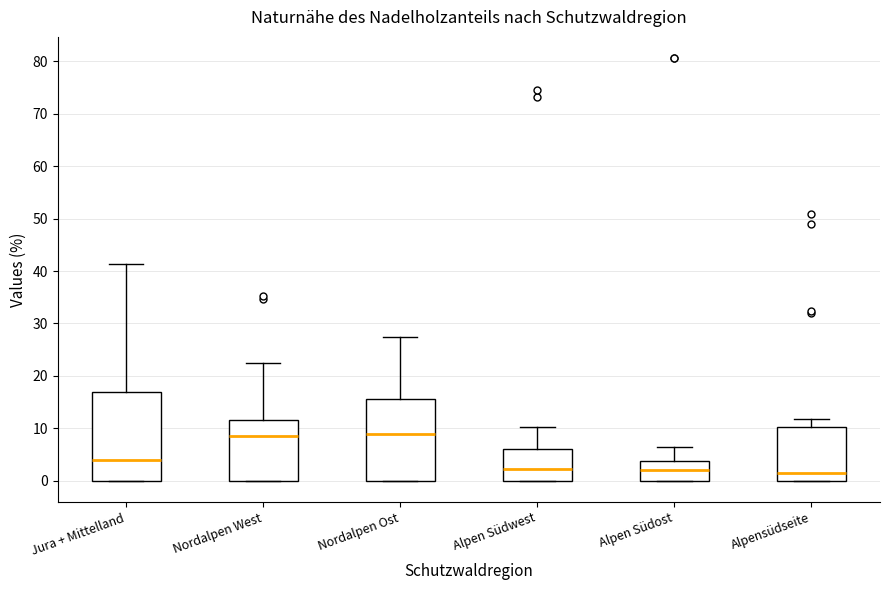

Reading left to right, transcribe this box plot: for each box, give where its median line is, the range the box spans, and where its two whiskers end, as read against the y-axis. The values are not printed on the chart, so give them approximately, as read against the axis.

Jura + Mittelland: median 4, box 0 to 17, whiskers 0 to 41
Nordalpen West: median 9, box 0 to 12, whiskers 0 to 23
Nordalpen Ost: median 9, box 0 to 16, whiskers 0 to 28
Alpen Südwest: median 2, box 0 to 6, whiskers 0 to 10
Alpen Südost: median 2, box 0 to 4, whiskers 0 to 6
Alpensüdseite: median 2, box 0 to 10, whiskers 0 to 12